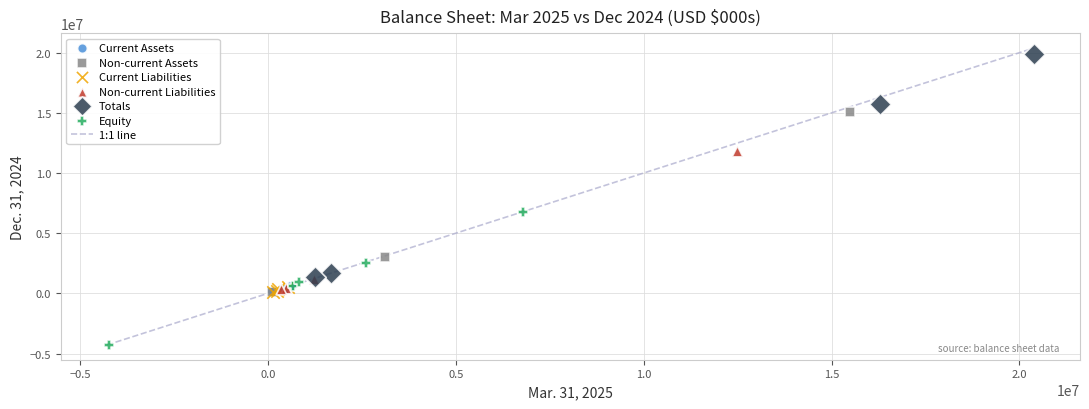

Which series contains the lowest Y value?

Equity